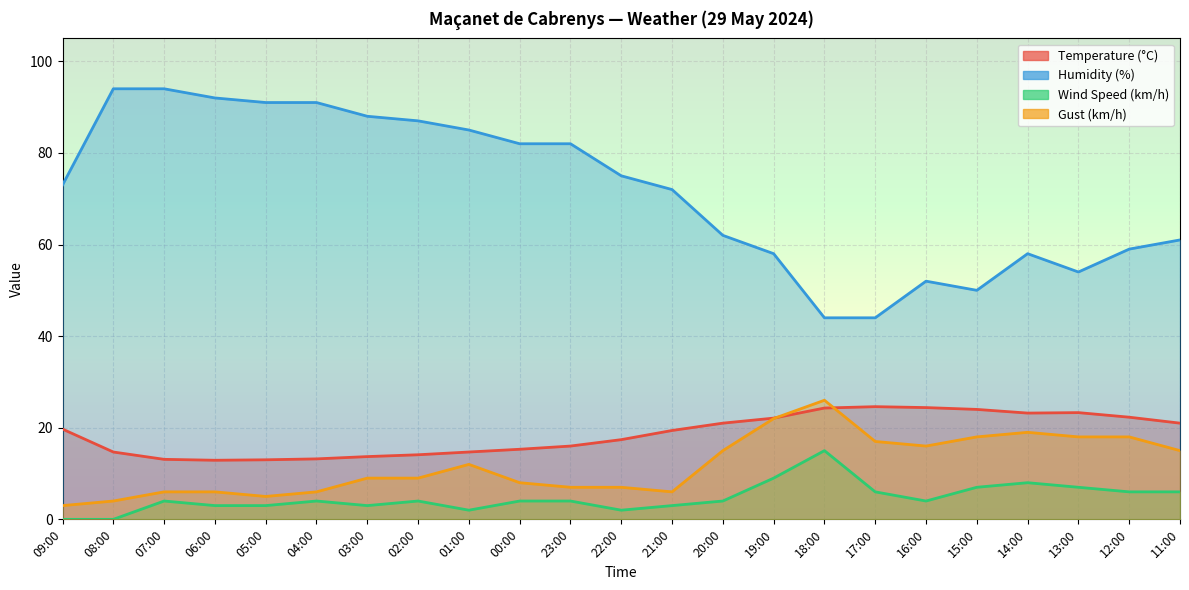

Where is the first local maximum for Gust (km/h)?

01:00